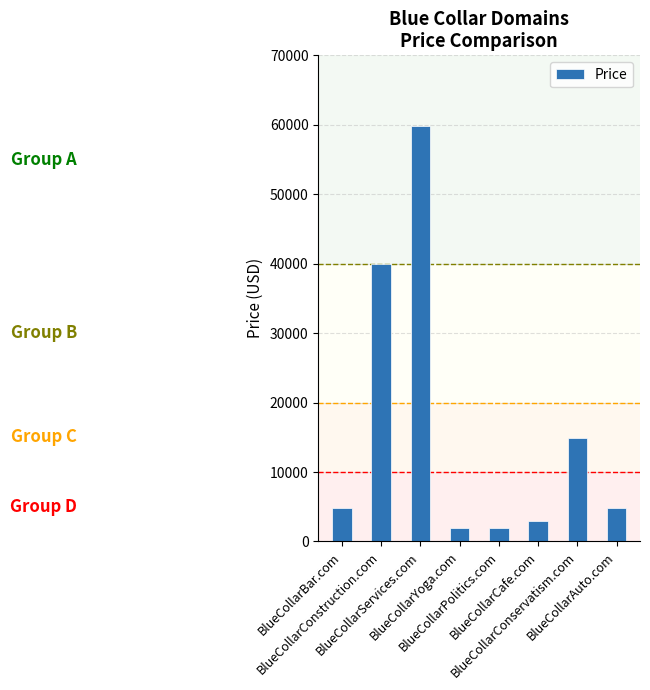

What is the change in value from BlueCollarBar.com to BlueCollarServices.com?

+55000